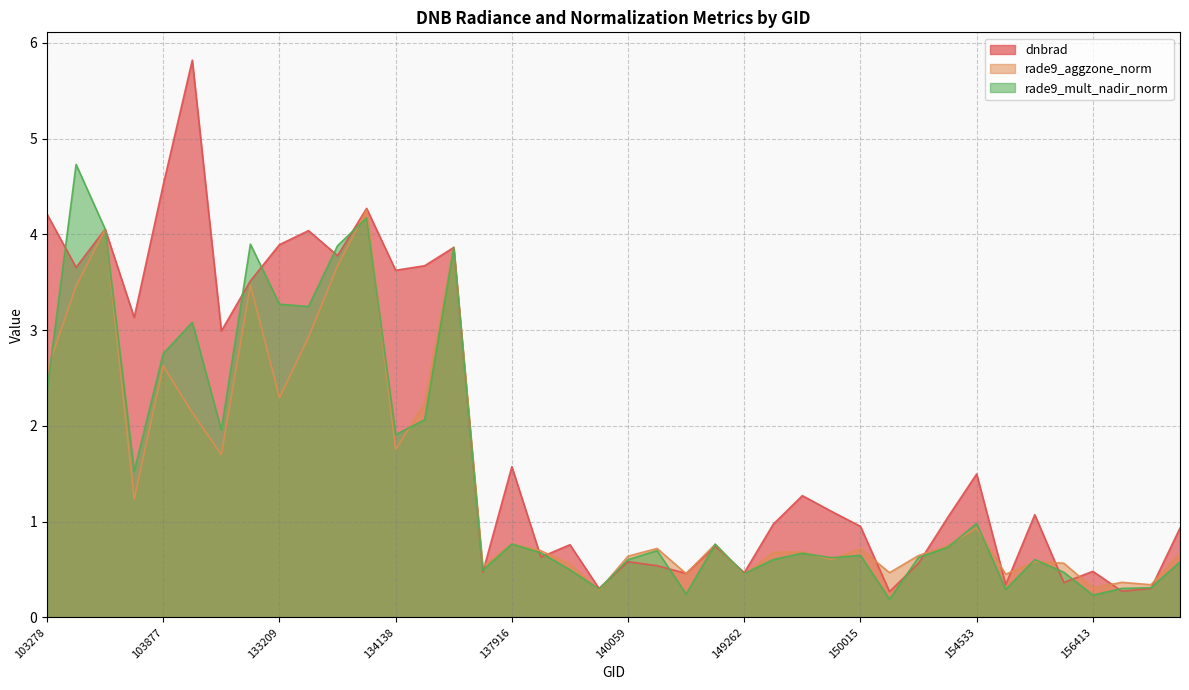

At which category is the sum across all series the highest?

133762